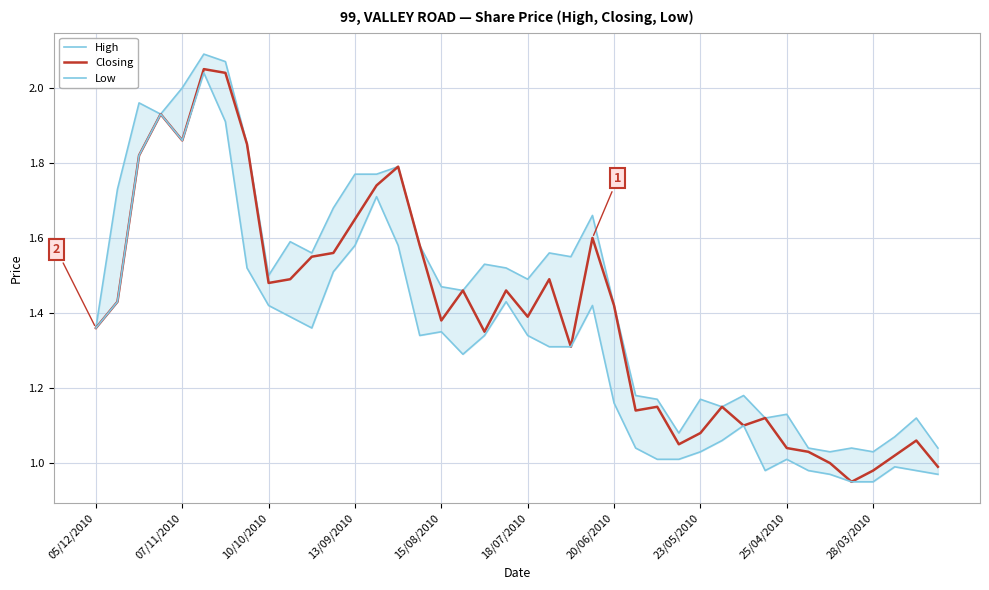

The value of High at 29 is 1.1. True or false?

True